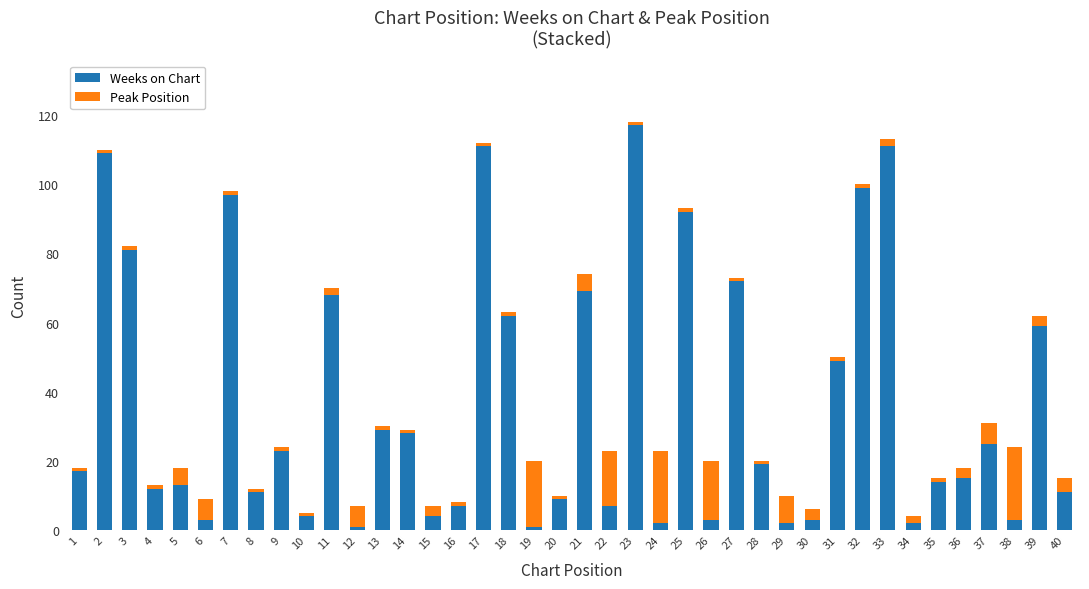

How many bars are there in total?

40